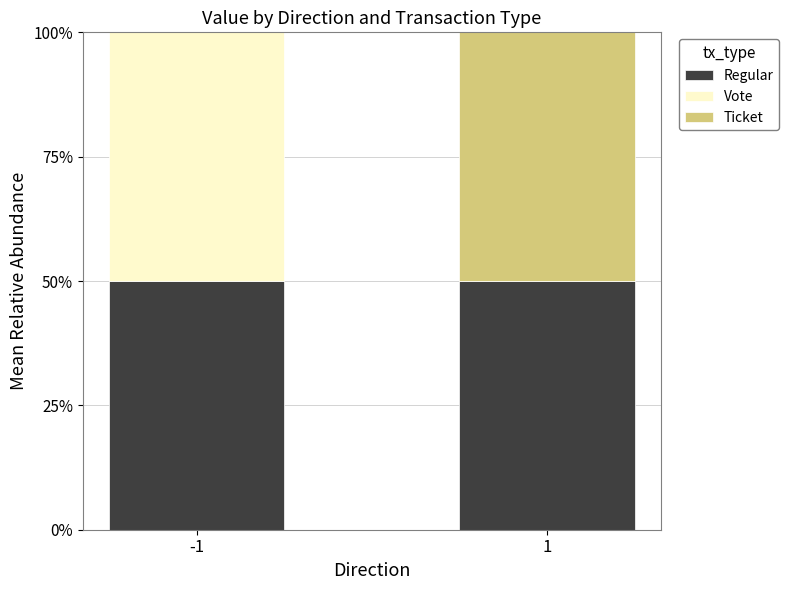

How many distinct data groups are displayed?

3